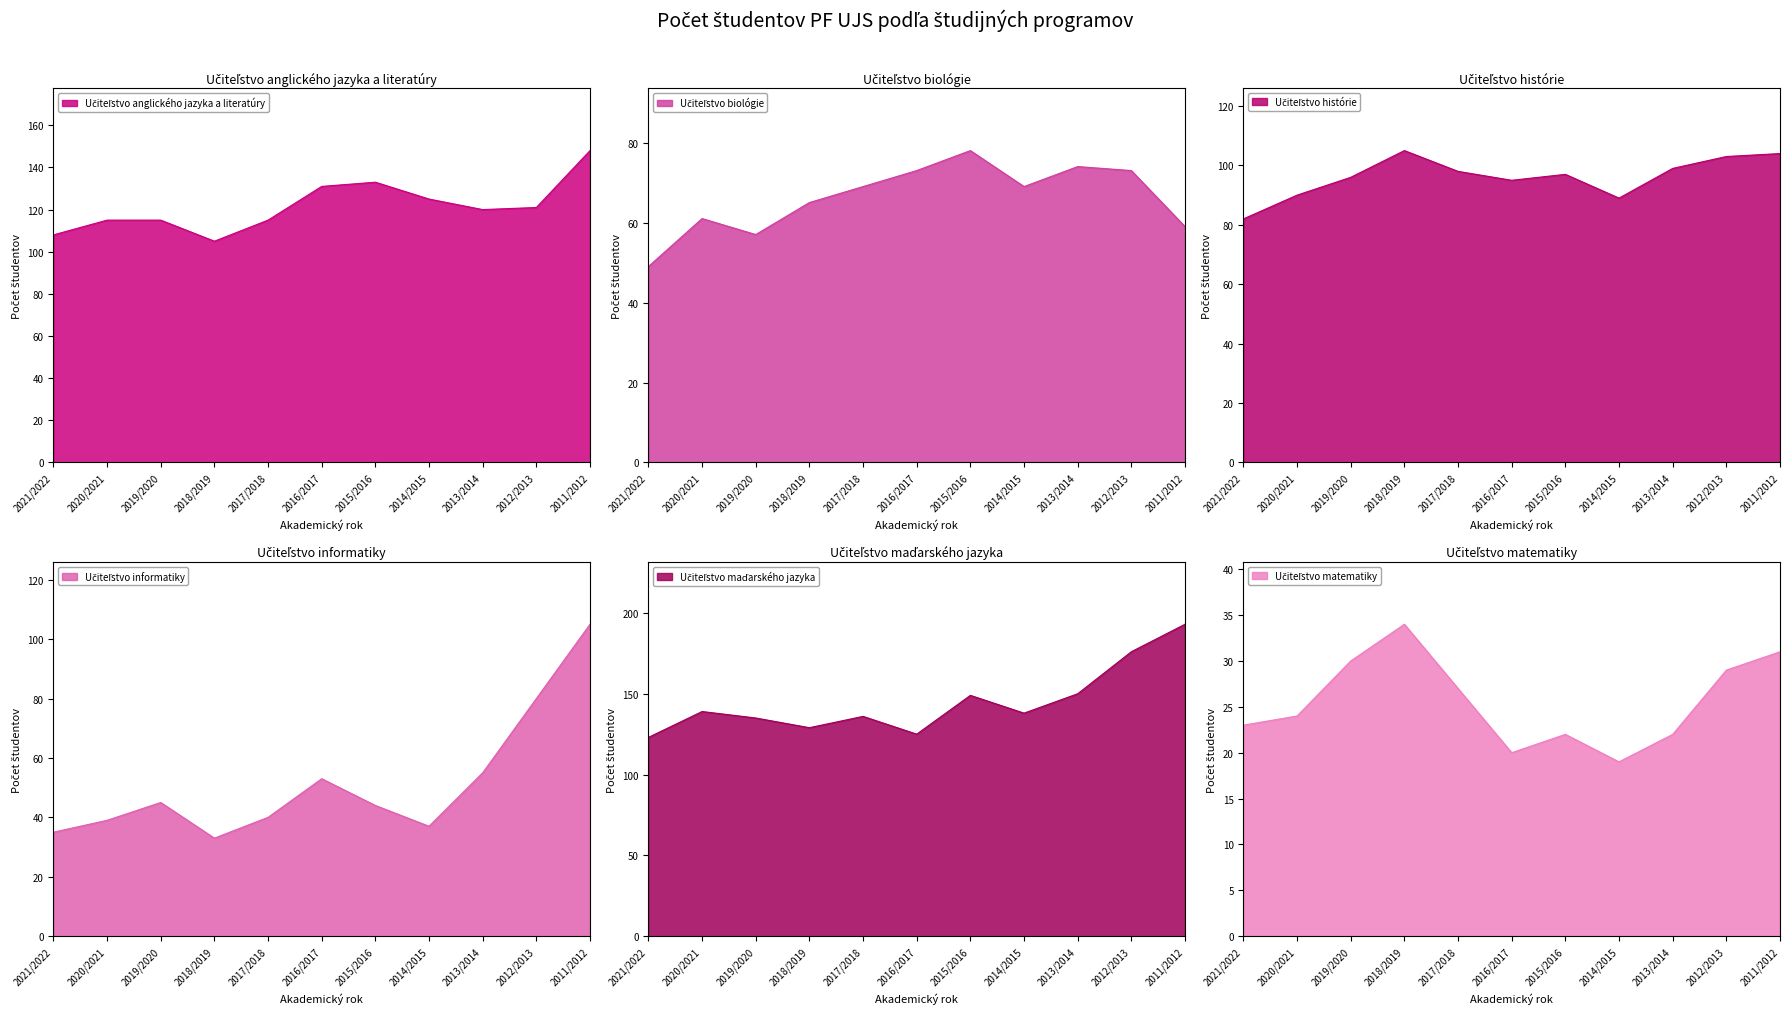

How many values in the Učiteľstvo histórie series are below 97?

5